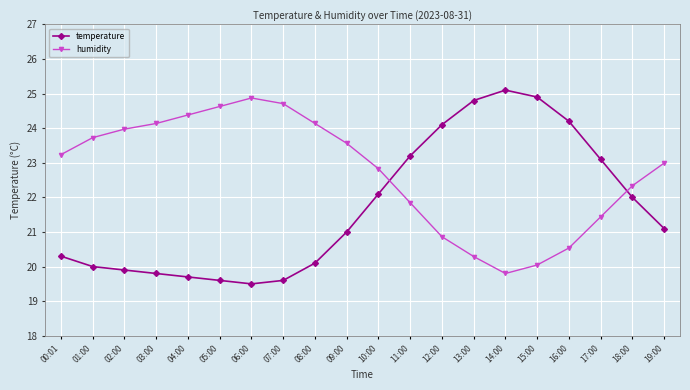

Reading left to right, list all the values displayed in this chart.

temperature: 20.3	20.0	19.9	19.8	19.7	19.6	19.5	19.6	20.1	21.0	22.1	23.2	24.1	24.8	25.1	24.9	24.2	23.1	22.0	21.1
humidity: 23.2	23.7	24.0	24.1	24.4	24.6	24.9	24.7	24.1	23.6	22.8	21.8	20.9	20.3	19.8	20.0	20.5	21.4	22.3	23.0